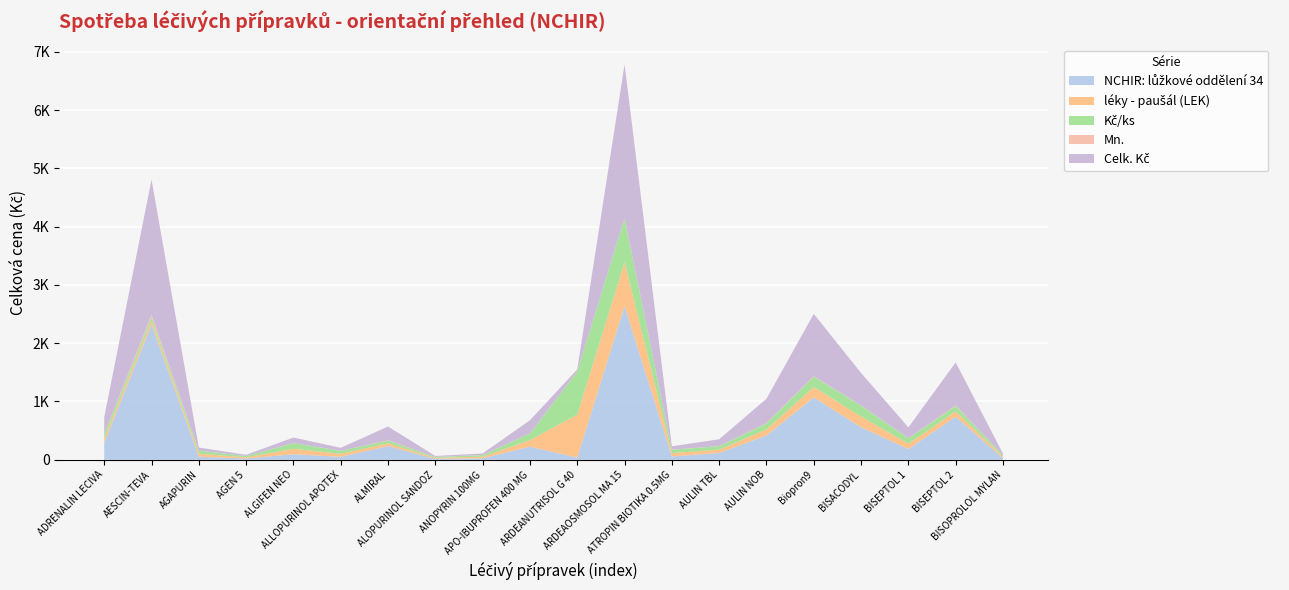

Reading left to right, extract all data points from this chart.

NCHIR: lůžkové oddělení 34: 290.7	2319.6	52.4	21.2	95.1	51.1	235.6	16.2	26.9	225.7	36.9	2636.5	57.6	116.6	417.1	1070.1	557.5	184.8	738.8	26.1
léky - paušál (LEK): 72.7	66.3	52.4	21.2	95.1	51.1	47.1	16.2	26.9	112.8	738.5	753.3	57.6	58.3	104.3	178.3	185.8	92.4	92.4	26.1
Kč/ks: 72.7	66.3	52.4	21.2	95.1	51.1	47.1	16.2	26.9	112.8	738.5	753.3	57.6	58.3	104.3	178.3	185.8	92.4	92.4	26.1
Mn.: 4.0	35.0	1.0	1.0	1.0	1.0	5.0	1.0	1.0	2.0	0.1	3.5	1.0	2.0	4.0	6.0	3.0	2.0	8.0	1.0
Celk. Kč: 290.7	2319.6	52.4	21.2	95.1	51.1	235.6	16.2	26.9	225.7	36.9	2636.5	57.6	116.6	417.1	1070.1	557.5	184.8	738.8	26.1